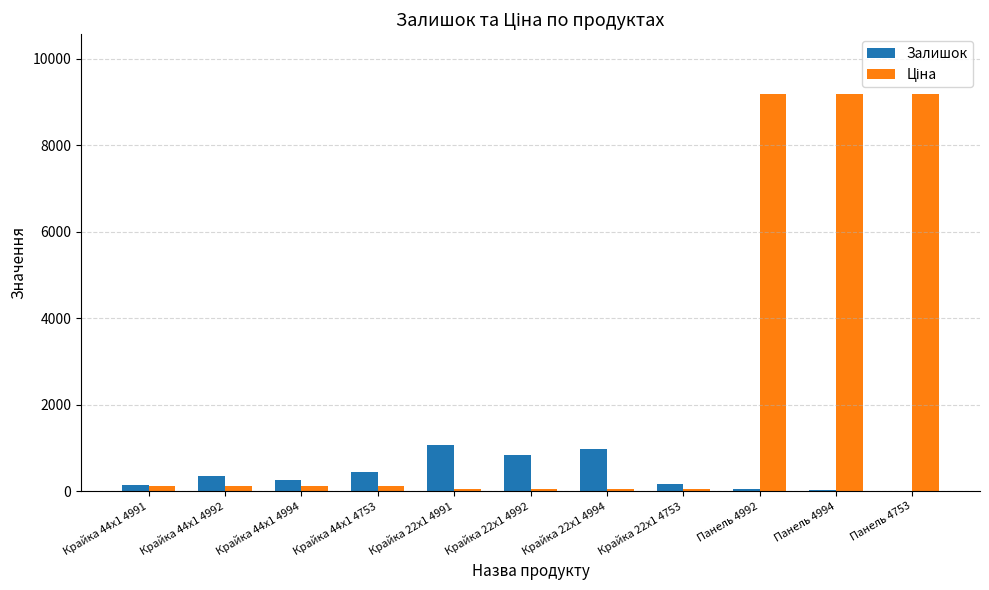

What is the greatest value displayed?

9185.9